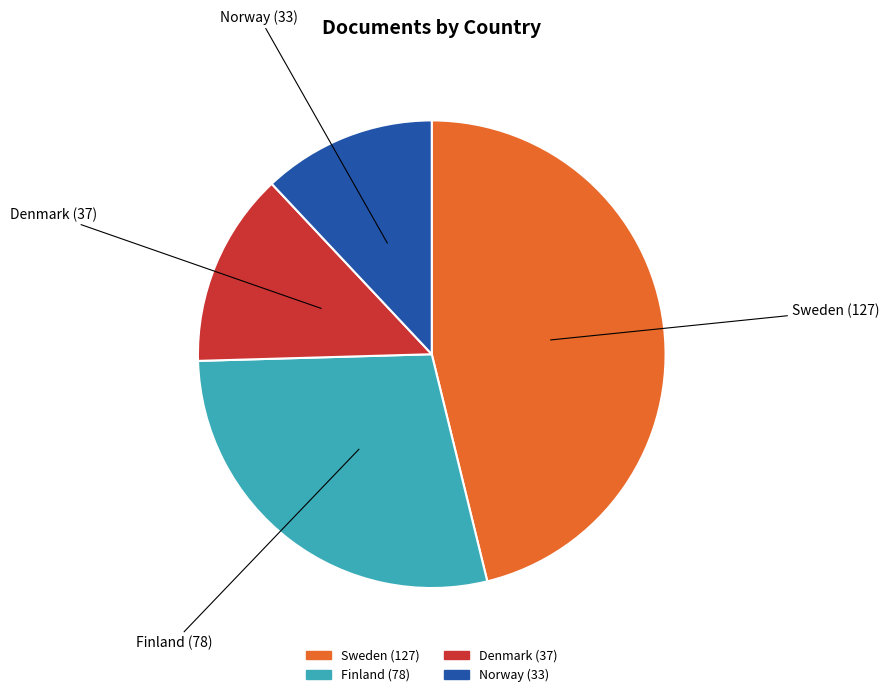

Between Denmark and Norway, which is larger?

Denmark